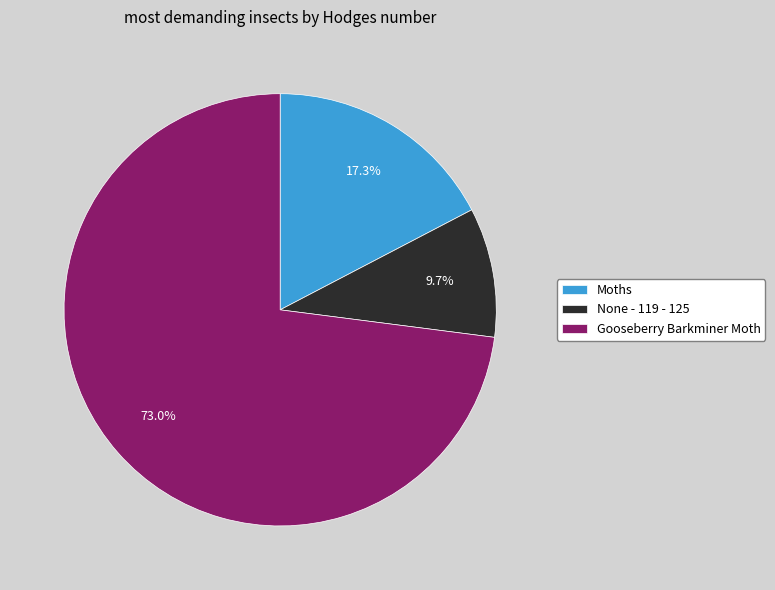

Is None - 119 - 125 the majority of the pie?

No